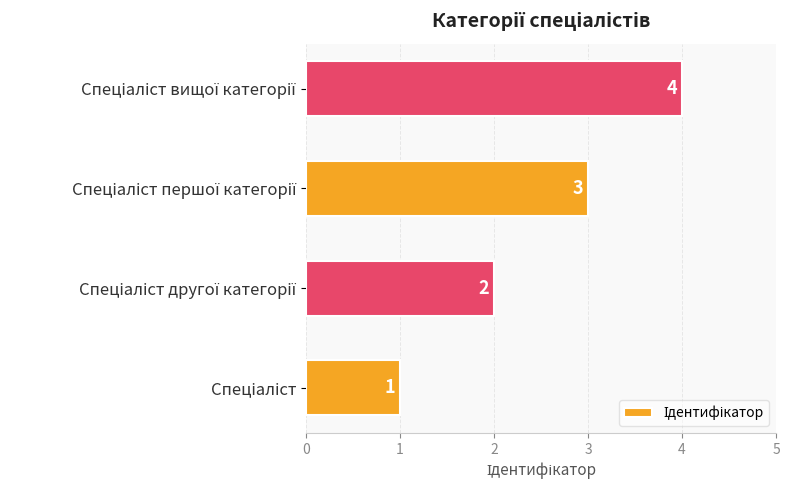

What is the greatest value displayed?

4